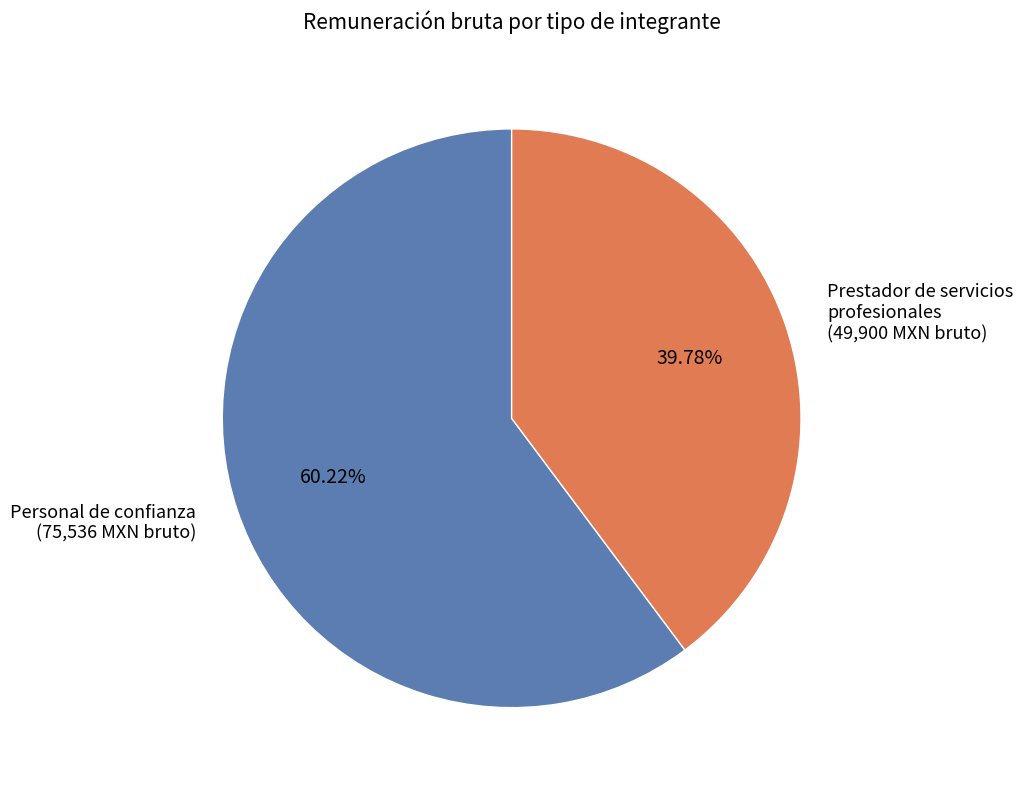

Is there a majority slice in this chart?

Yes